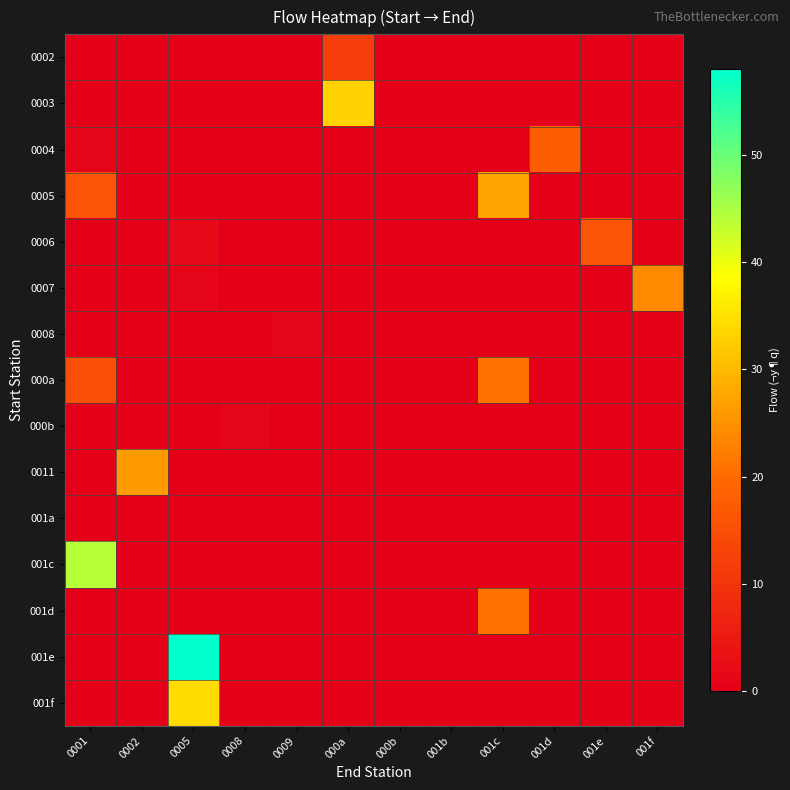

At how many categories does at least one series exceed 51?

1